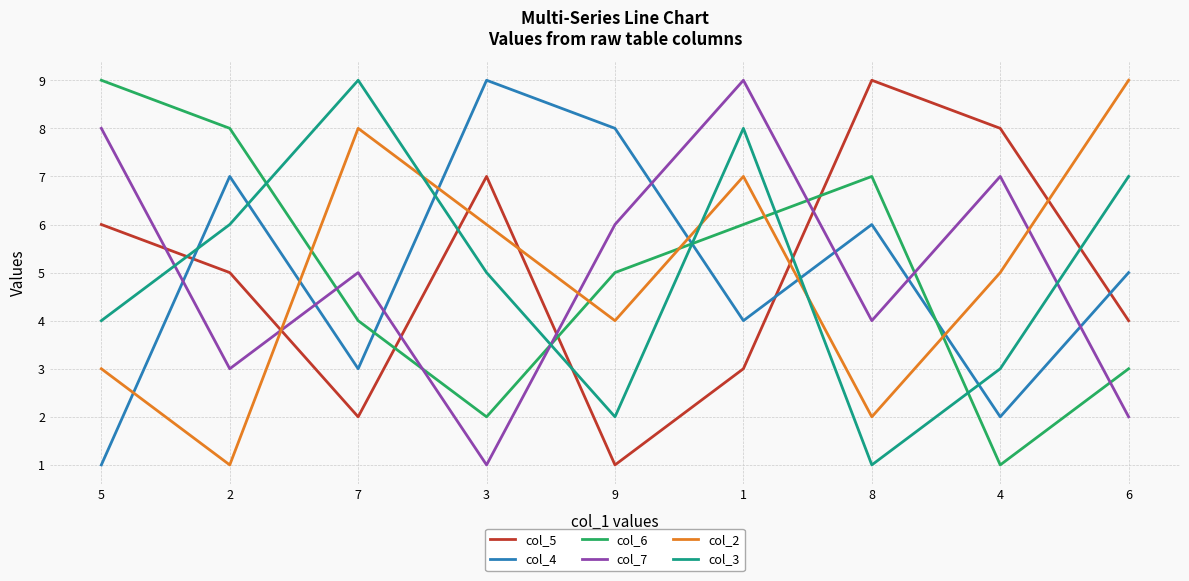

What is the lowest value of the col_7 series?

1